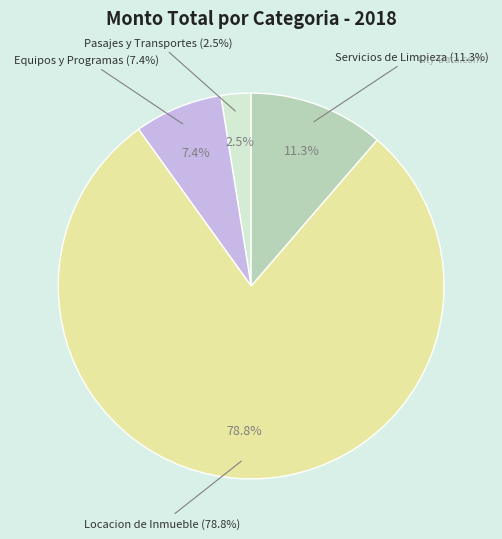

How many segments does this pie chart have?

4